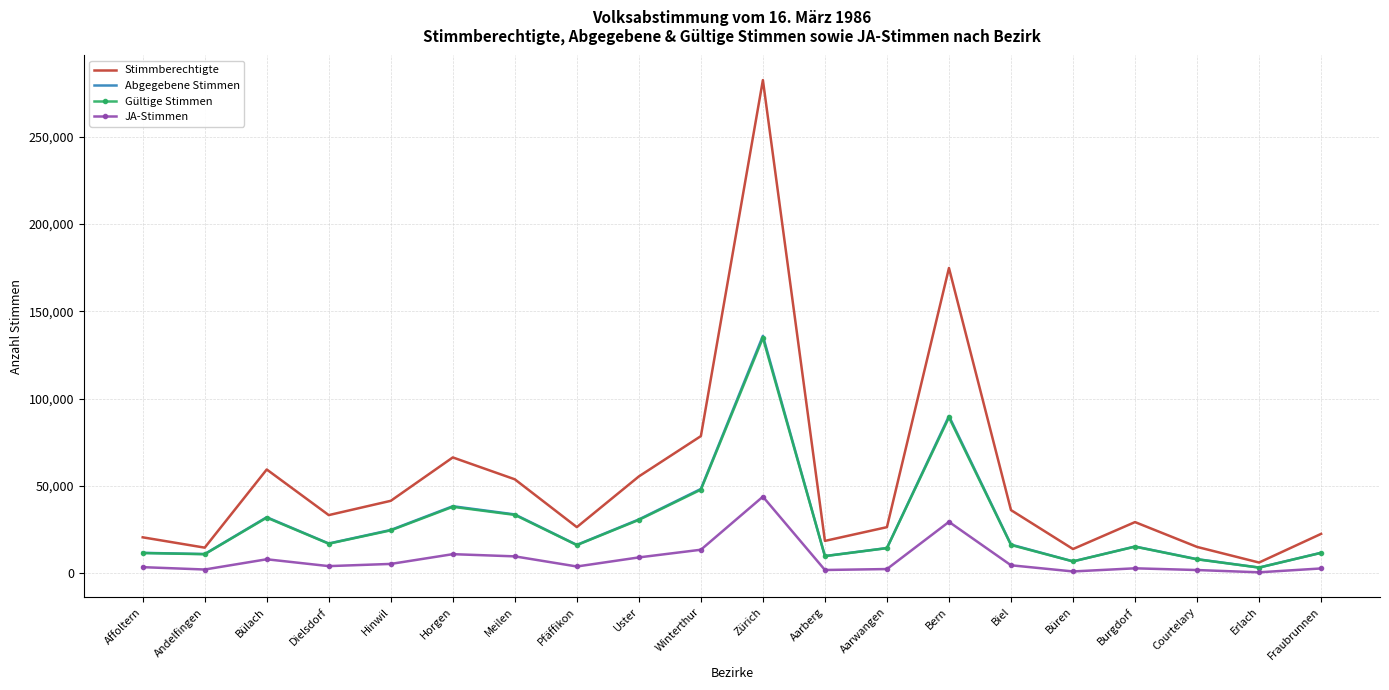

What is the maximum value shown in the chart?

282507